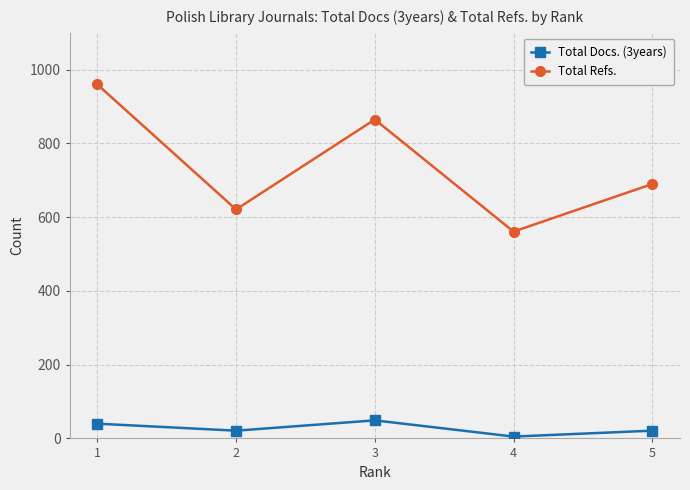

At which category is the sum across all series the highest?

1